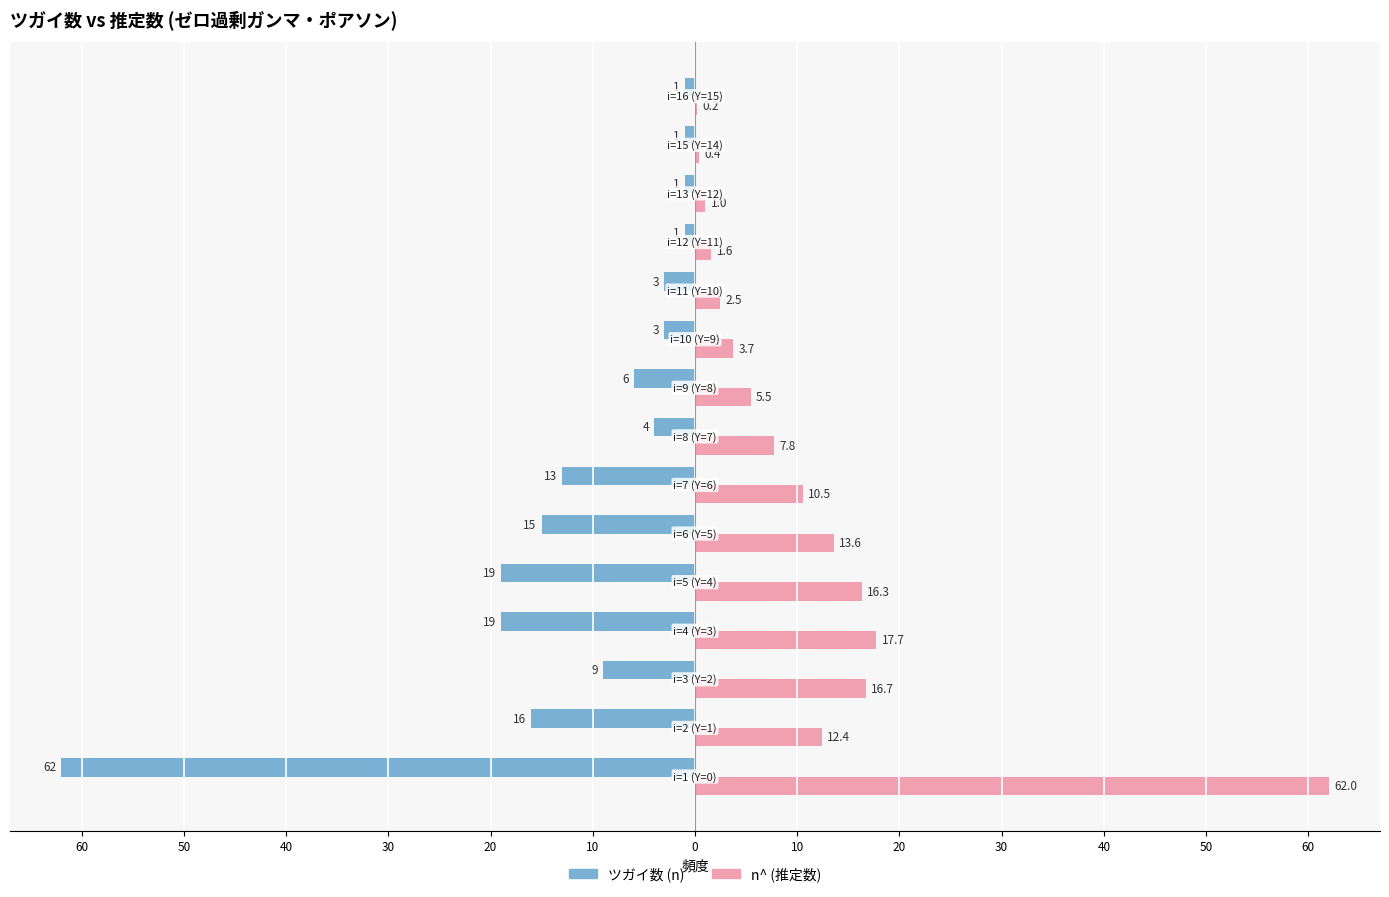

Reading left to right, extract all data points from this chart.

ツガイ数 (n): -62.0	-16.0	-9.0	-19.0	-19.0	-15.0	-13.0	-4.0	-6.0	-3.0	-3.0	-1.0	-1.0	-1.0	-1.0
n^ (推定数): 62.0	12.4	16.7	17.7	16.3	13.6	10.5	7.8	5.5	3.7	2.5	1.6	1.0	0.4	0.2